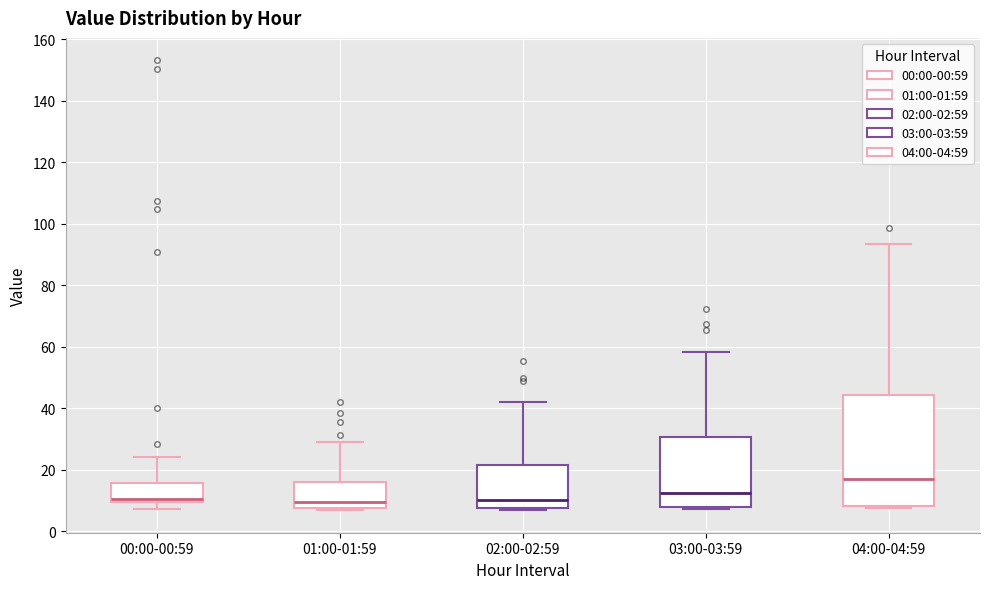

Reading left to right, transcribe this box plot: for each box, give where its median line is, the range the box spans, and where its two whiskers end, as read against the y-axis. The values are not printed on the chart, so give them approximately, as read against the axis.

00:00-00:59: median 10 (just above the box's lower edge), box 10 to 16, whiskers 8 to 24
01:00-01:59: median 10, box 8 to 16, whiskers 6 to 28
02:00-02:59: median 10, box 8 to 22, whiskers 6 to 42
03:00-03:59: median 12, box 8 to 30, whiskers 8 (just below the box's lower edge) to 58
04:00-04:59: median 16, box 8 to 44, whiskers 8 (just below the box's lower edge) to 94